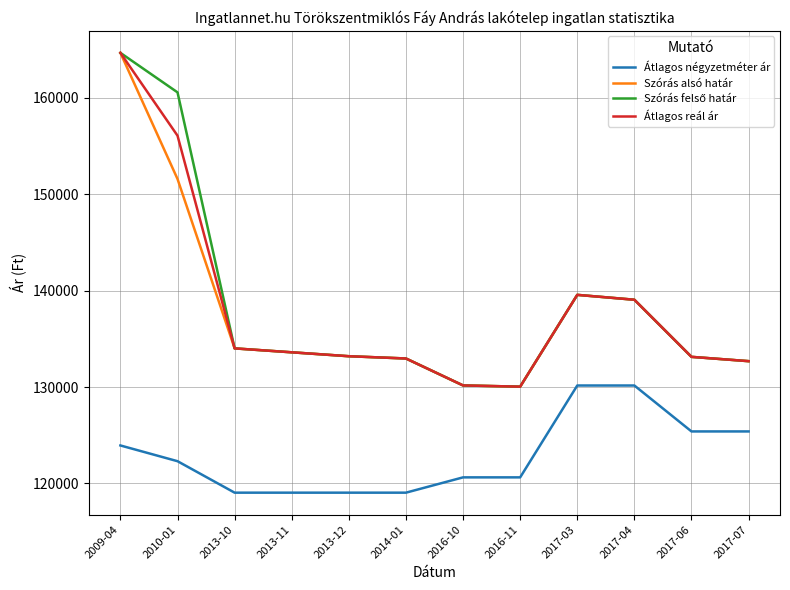

At which category is the sum across all series the highest?

2009-04